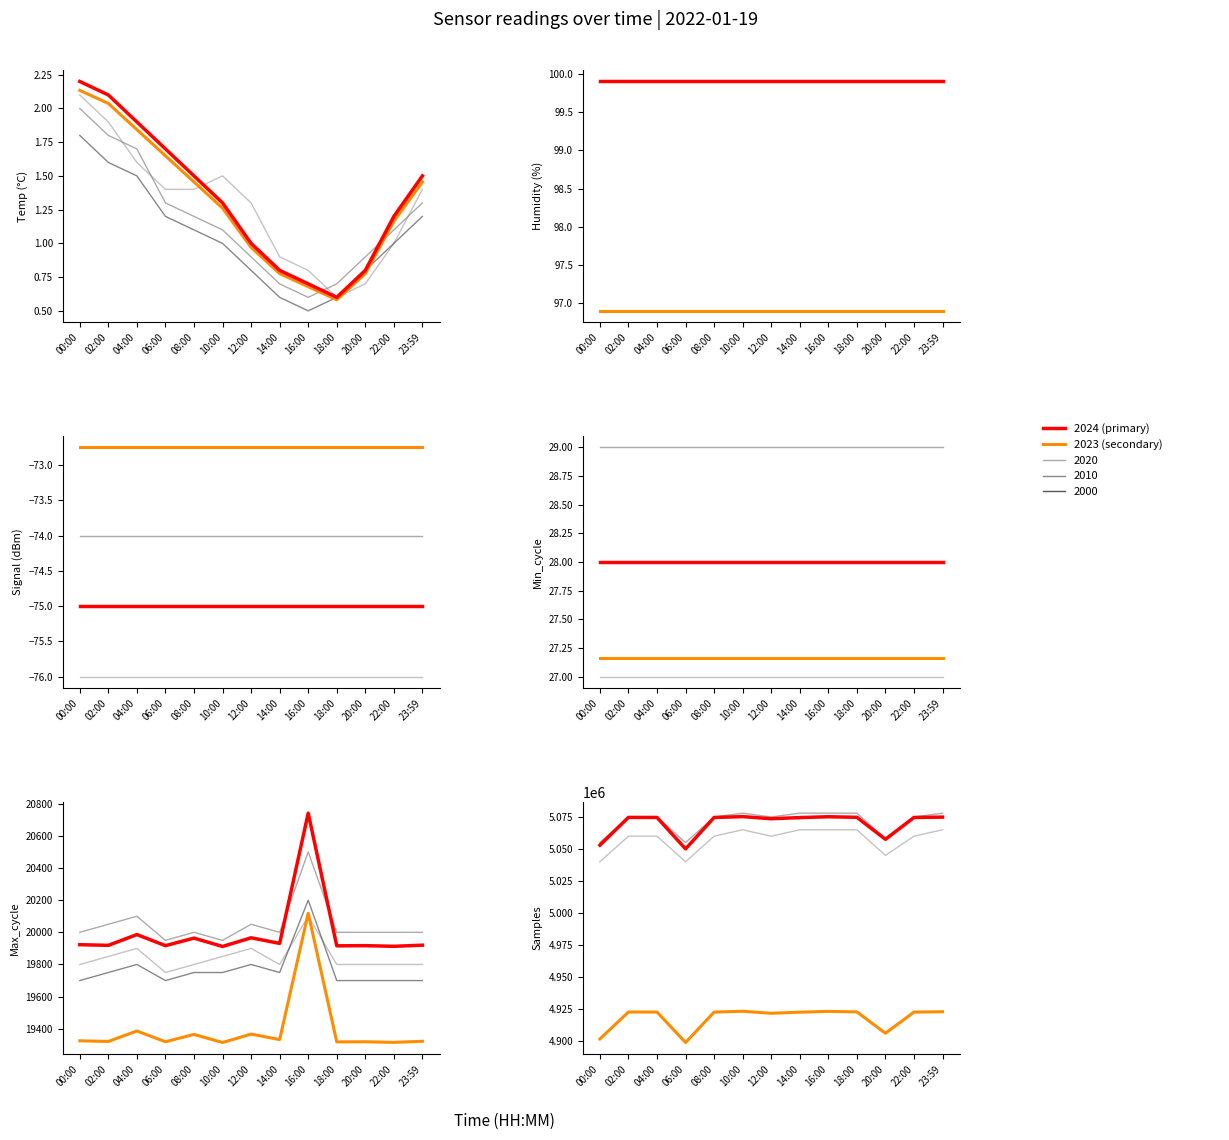

What is the total value across all series at 02:00?

4941760.2